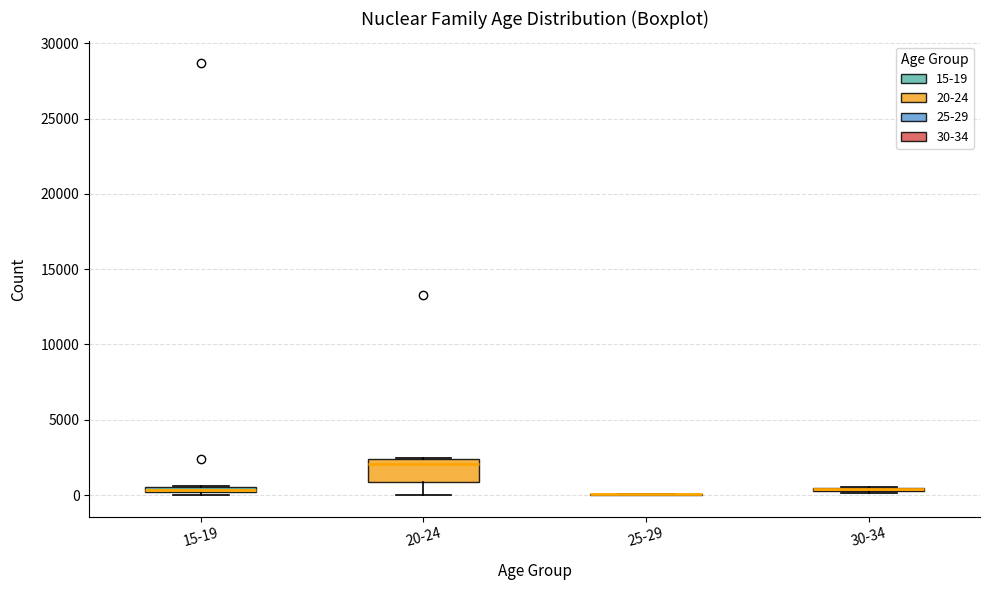

Which box is the tallest, from its lower edge to its upper edge?

20-24